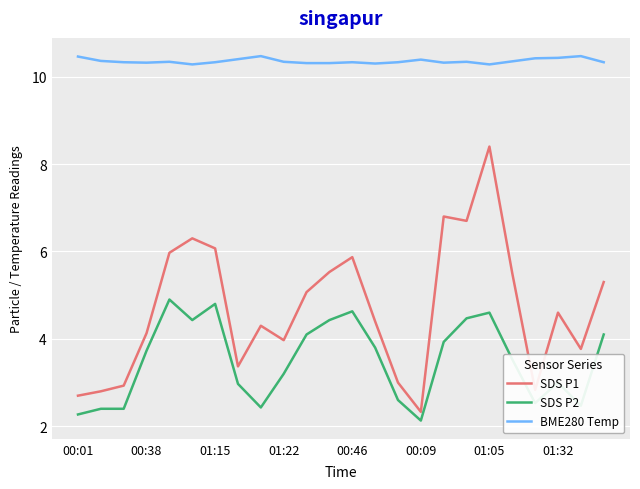

What is the minimum value shown in the chart?

2.1